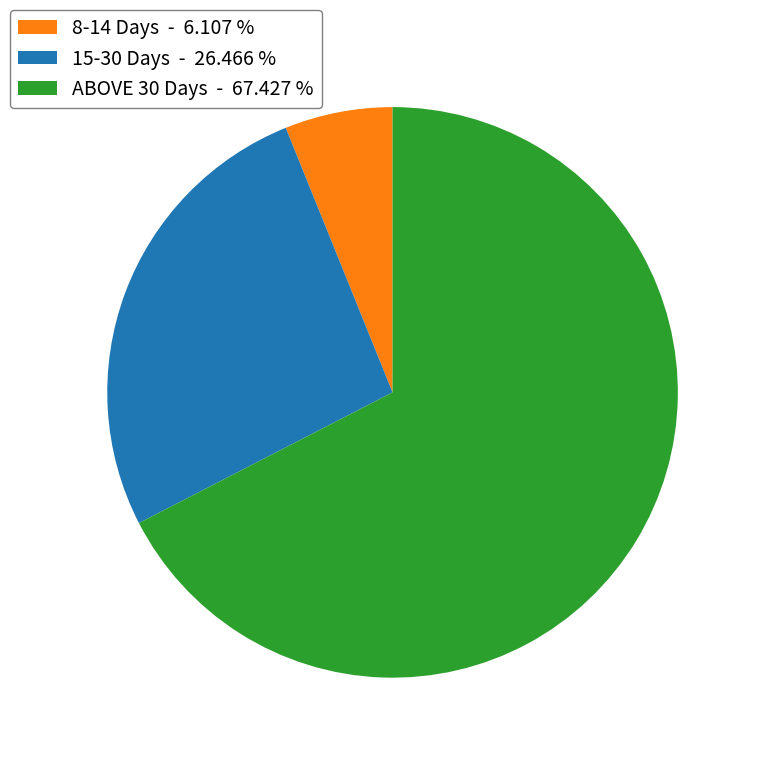

Is the sum of 15-30 Days - 26.466 % and ABOVE 30 Days - 67.427 % greater than half?

Yes